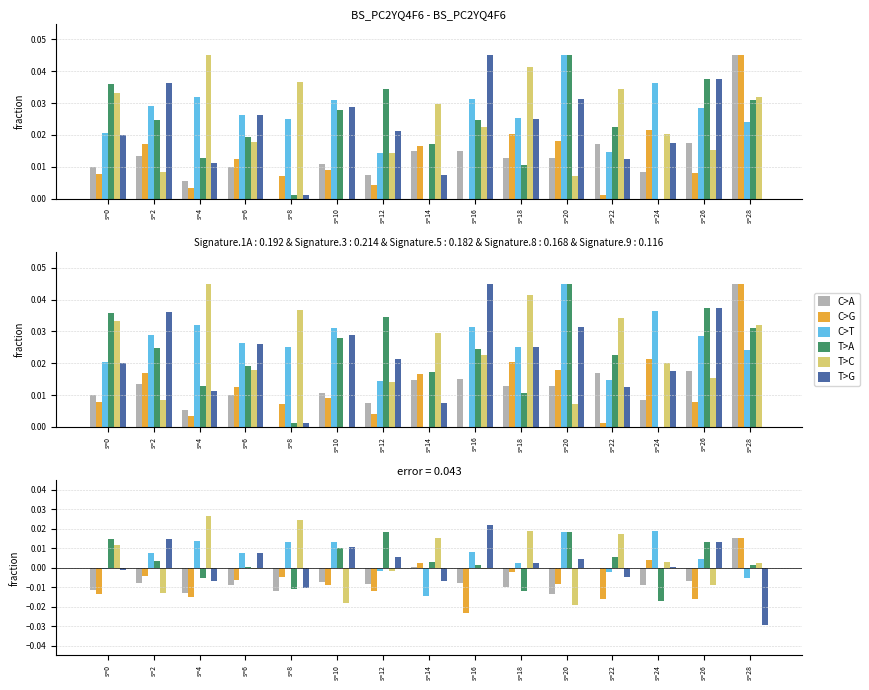

Reading left to right, extract all data points from this chart.

C>A: s=0=-0.0	s=2=-0.0	s=4=-0.0	s=6=-0.0	s=8=-0.0	s=10=-0.0	s=12=-0.0	s=14=0.0	s=16=-0.0	s=18=-0.0	s=20=-0.0	s=22=0.0	s=24=-0.0	s=26=-0.0	s=28=0.0
C>G: s=0=-0.0	s=2=-0.0	s=4=-0.0	s=6=-0.0	s=8=-0.0	s=10=-0.0	s=12=-0.0	s=14=0.0	s=16=-0.0	s=18=-0.0	s=20=-0.0	s=22=-0.0	s=24=0.0	s=26=-0.0	s=28=0.0
C>T: s=0=-0.0	s=2=0.0	s=4=0.0	s=6=0.0	s=8=0.0	s=10=0.0	s=12=-0.0	s=14=-0.0	s=16=0.0	s=18=0.0	s=20=0.0	s=22=-0.0	s=24=0.0	s=26=0.0	s=28=-0.0
T>A: s=0=0.0	s=2=0.0	s=4=-0.0	s=6=0.0	s=8=-0.0	s=10=0.0	s=12=0.0	s=14=0.0	s=16=0.0	s=18=-0.0	s=20=0.0	s=22=0.0	s=24=-0.0	s=26=0.0	s=28=0.0
T>C: s=0=0.0	s=2=-0.0	s=4=0.0	s=6=-0.0	s=8=0.0	s=10=-0.0	s=12=-0.0	s=14=0.0	s=16=-0.0	s=18=0.0	s=20=-0.0	s=22=0.0	s=24=0.0	s=26=-0.0	s=28=0.0
T>G: s=0=-0.0	s=2=0.0	s=4=-0.0	s=6=0.0	s=8=-0.0	s=10=0.0	s=12=0.0	s=14=-0.0	s=16=0.0	s=18=0.0	s=20=0.0	s=22=-0.0	s=24=0.0	s=26=0.0	s=28=-0.0